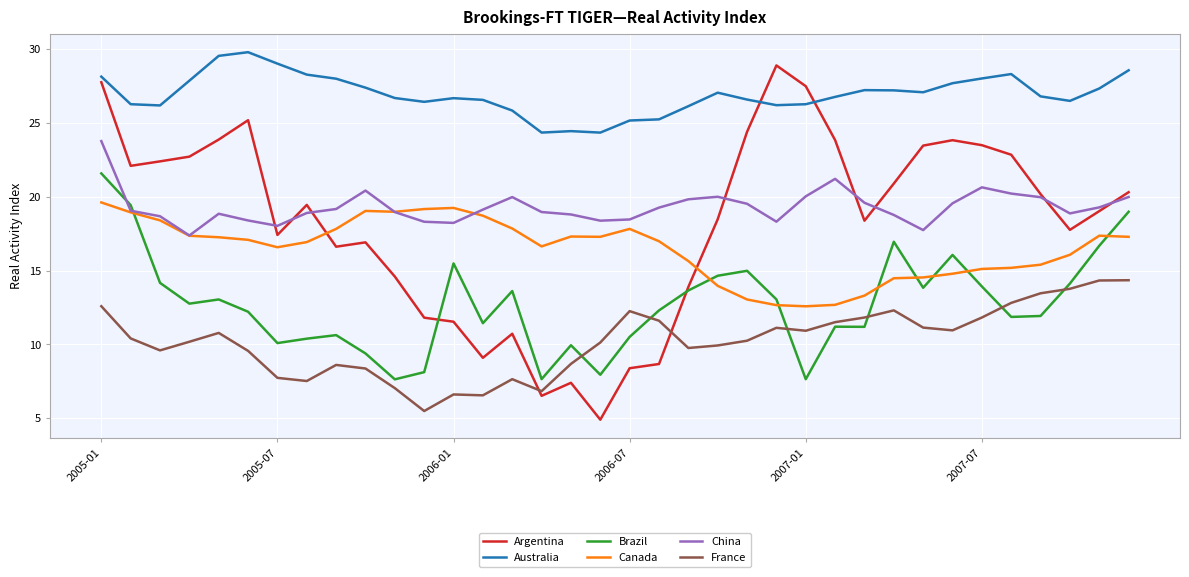

What is the difference between the maximum and second lowest values in the Argentina series?

22.4